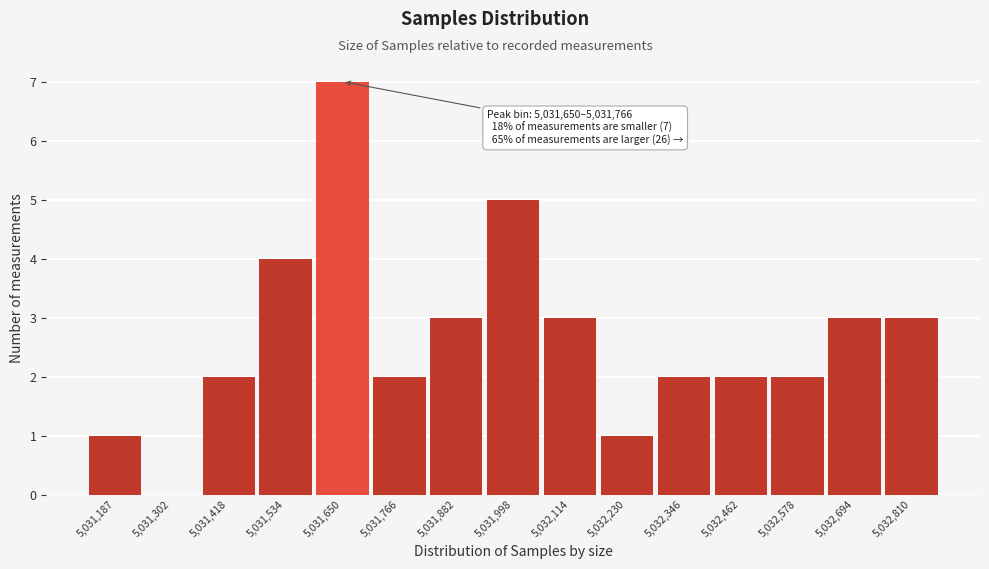

Reading left to right, extract all data points from this chart.

5,031,187=1	5,031,302=0	5,031,418=2	5,031,534=4	5,031,650=7	5,031,766=2	5,031,882=3	5,031,998=5	5,032,114=3	5,032,230=1	5,032,346=2	5,032,462=2	5,032,578=2	5,032,694=3	5,032,810=3